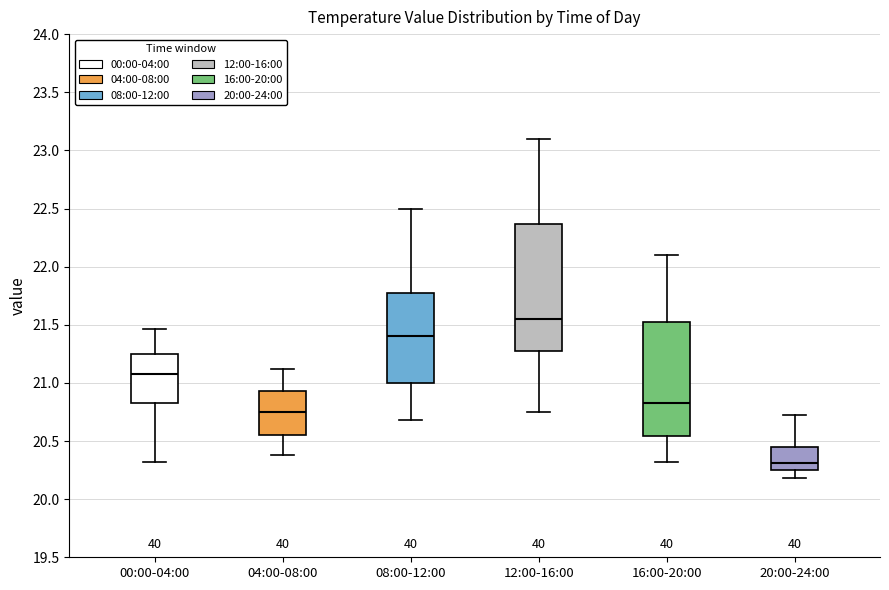

Where does the median line of the box for 00:00-04:00 sit on the y-axis? The values are not printed on the chart, so give them approximately, as read against the axis.

21.10